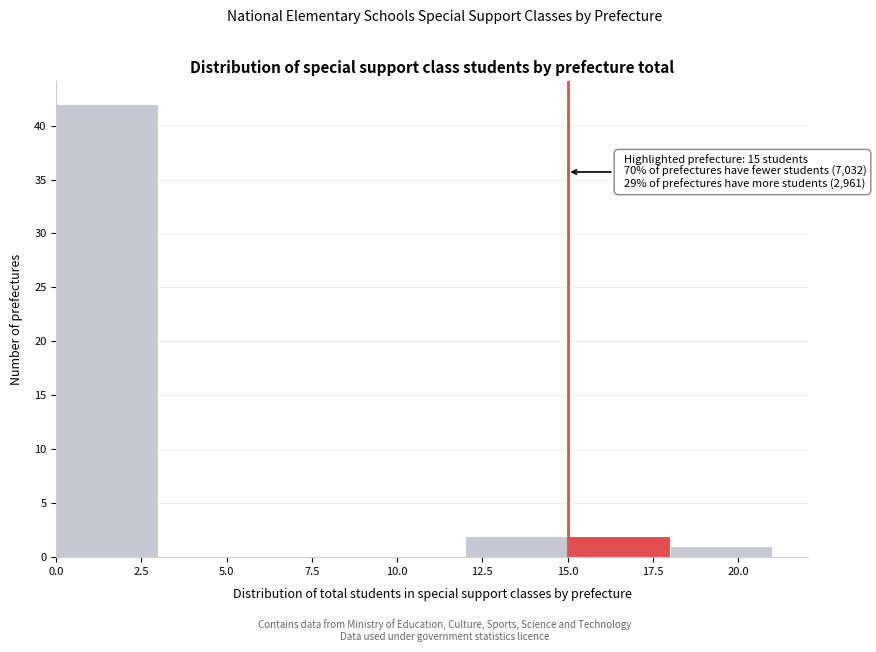

Which range on the x-axis has the tallest bar?

0 to 3